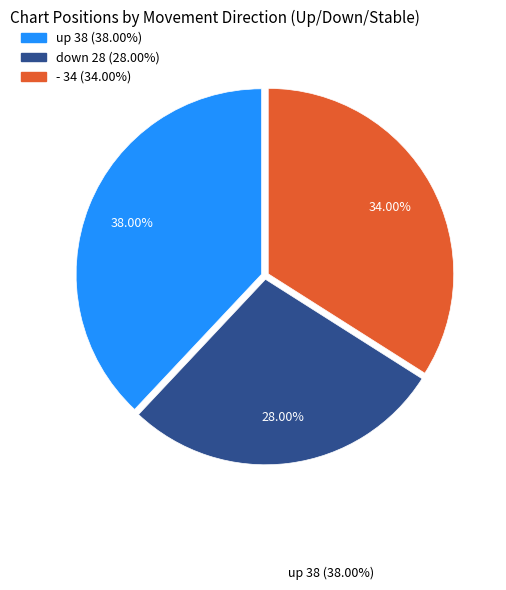

To the nearest percent, what portion does up represent?

38%